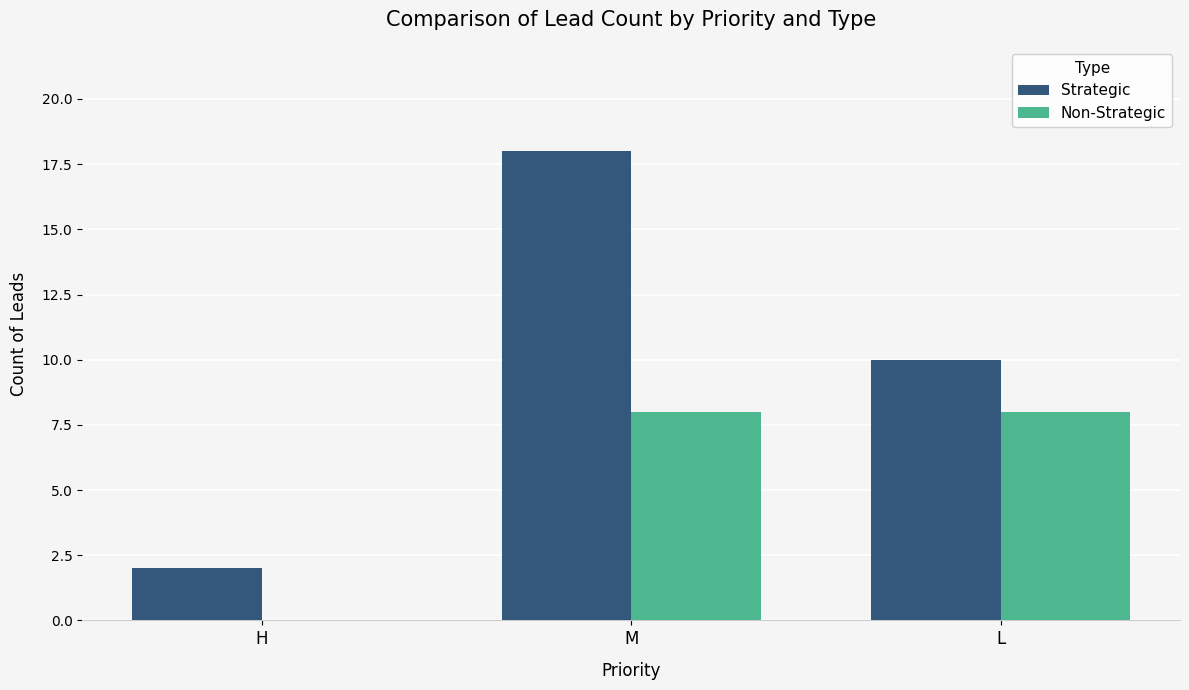

Reading left to right, list all the values displayed in this chart.

Strategic: H=2	M=18	L=10
Non-Strategic: H=0	M=8	L=8